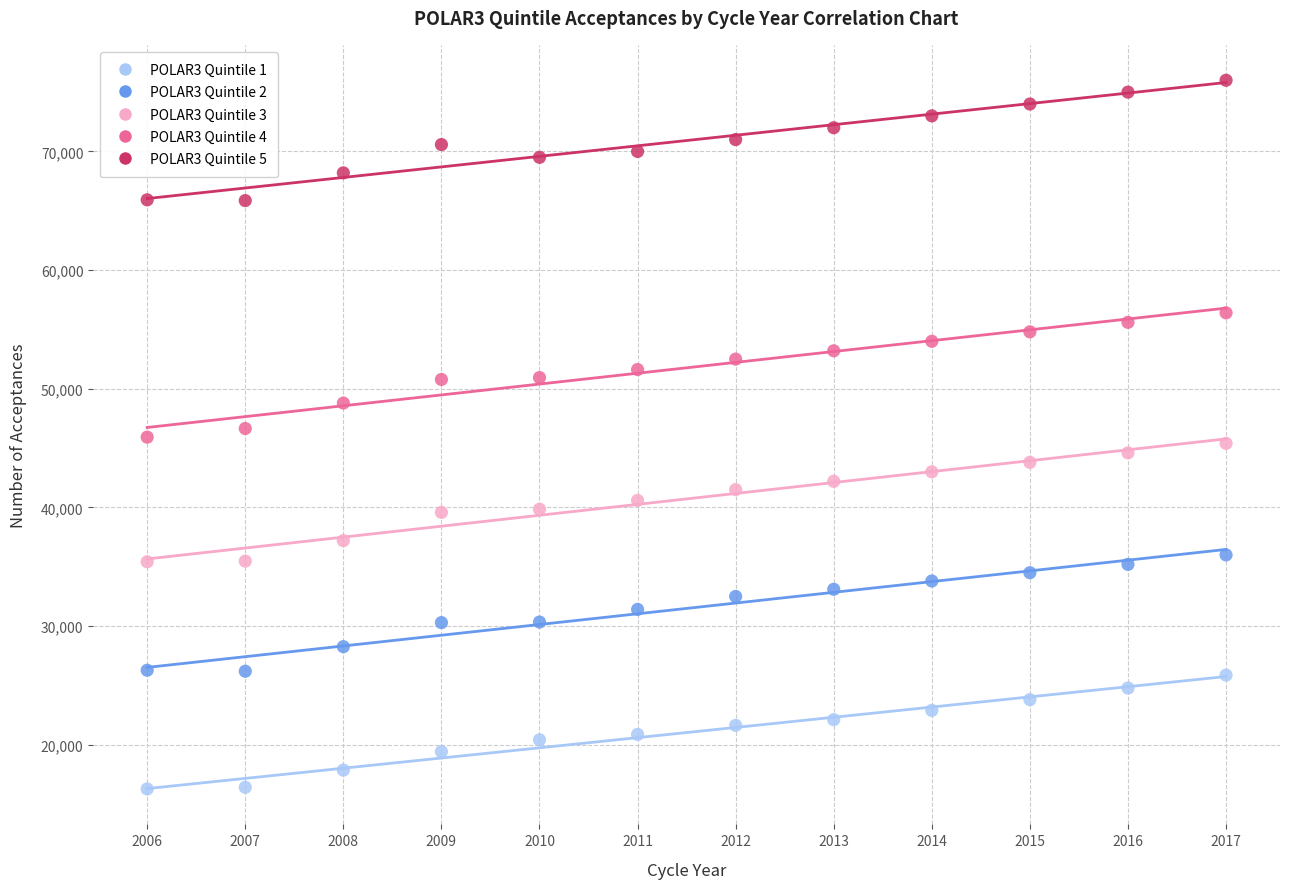

What are all the series names shown in the legend?

POLAR3 Quintile 1, POLAR3 Quintile 2, POLAR3 Quintile 3, POLAR3 Quintile 4, POLAR3 Quintile 5